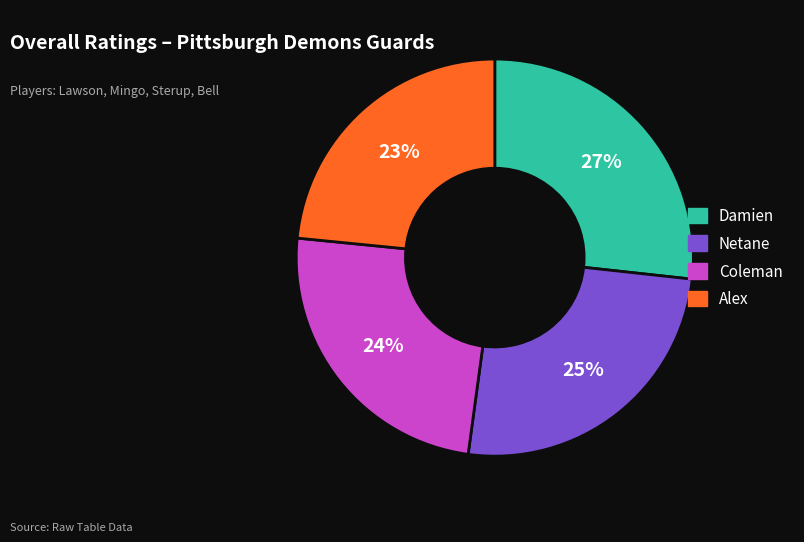

Count the number of slices in the pie.

4